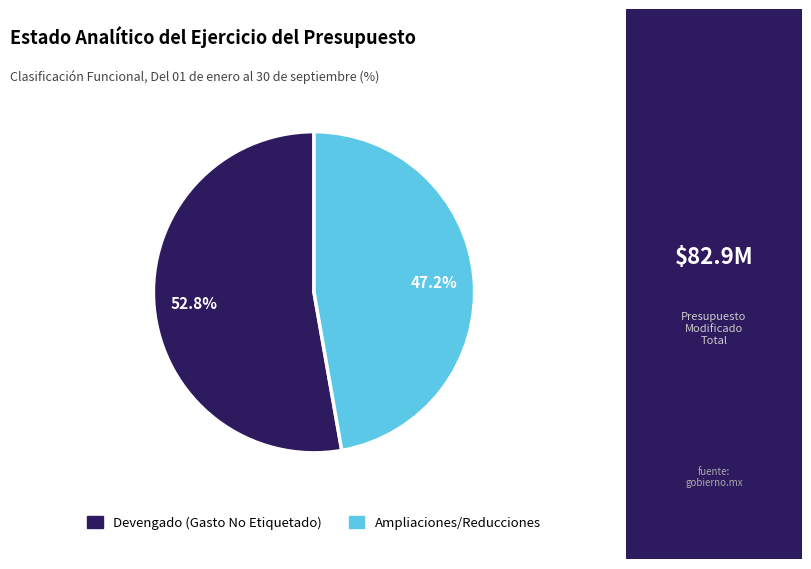

What percentage is NOT represented by Devengado (Gasto No Etiquetado)?

47.2%